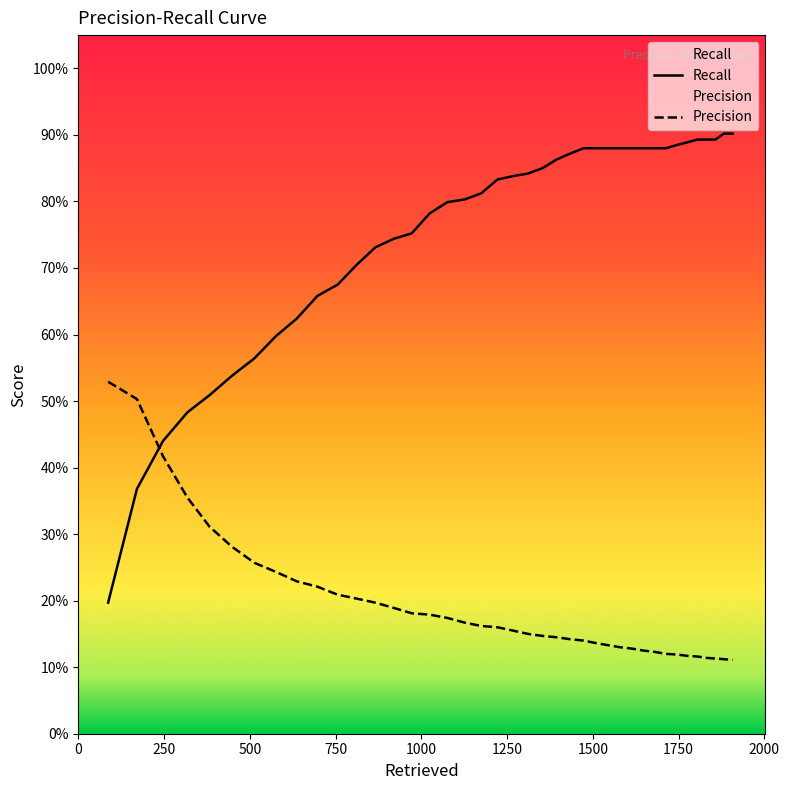

What position from the left is 1000?

5